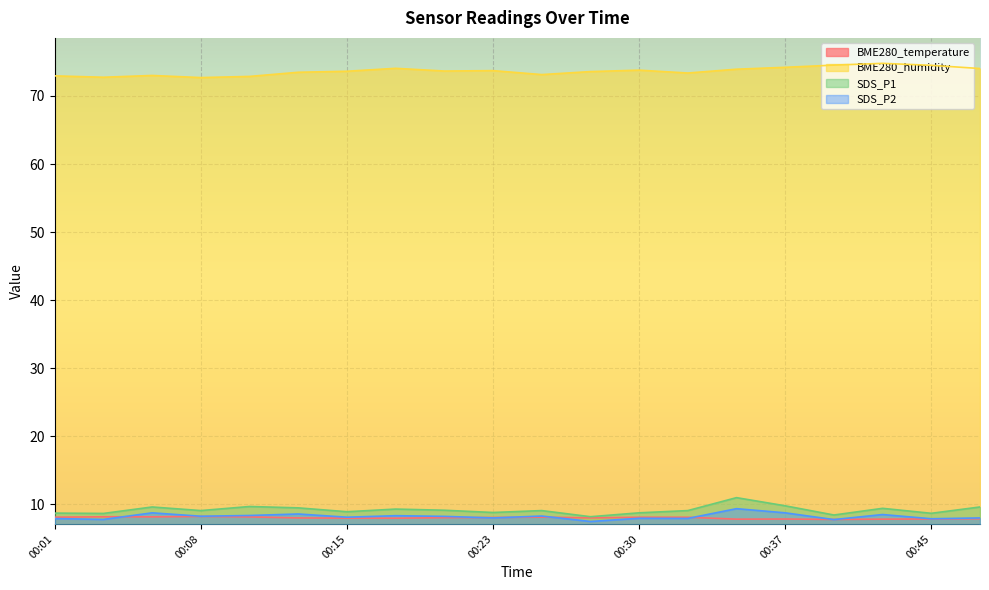

Which series changed the most between 00:20 and 00:42?

BME280_humidity